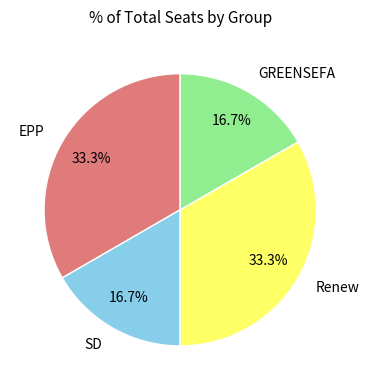

Does any single category account for the majority?

No